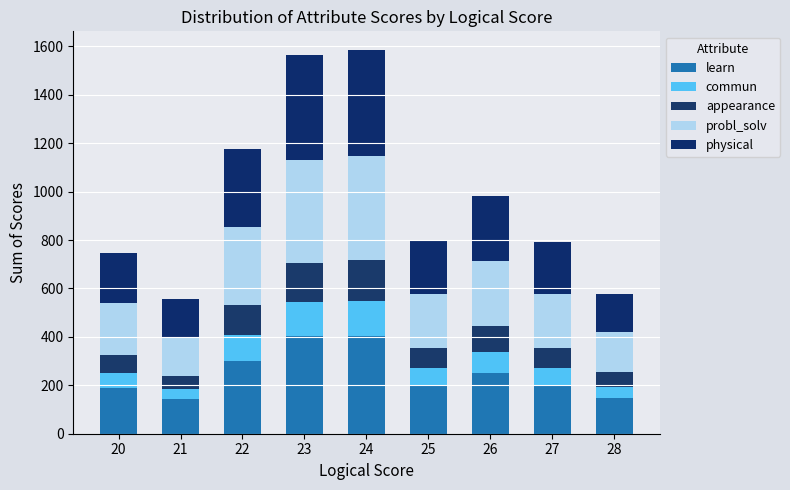

How many categories are shown in the chart?

9